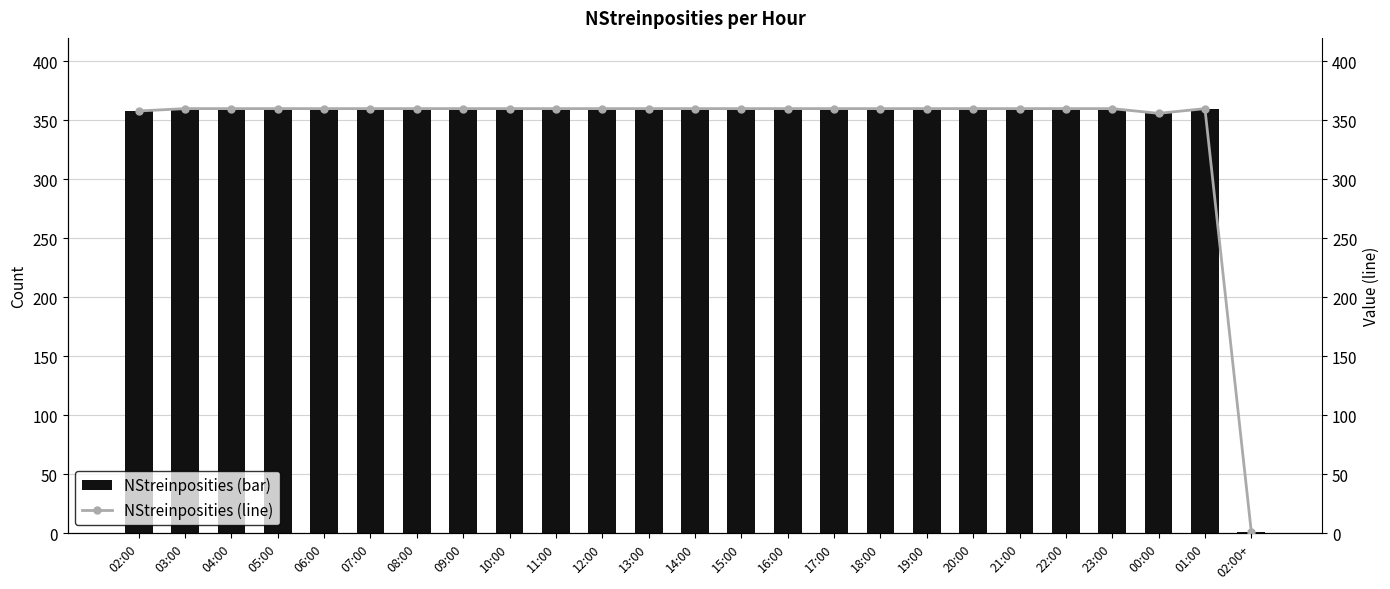

Reading right to left, what are all the values shown in this chart?

NStreinposities (bar): 02:00+=1	01:00=360	00:00=356	23:00=360	22:00=360	21:00=360	20:00=360	19:00=360	18:00=360	17:00=360	16:00=360	15:00=360	14:00=360	13:00=360	12:00=360	11:00=360	10:00=360	09:00=360	08:00=360	07:00=360	06:00=360	05:00=360	04:00=360	03:00=360	02:00=358
NStreinposities (line): 02:00+=1	01:00=360	00:00=356	23:00=360	22:00=360	21:00=360	20:00=360	19:00=360	18:00=360	17:00=360	16:00=360	15:00=360	14:00=360	13:00=360	12:00=360	11:00=360	10:00=360	09:00=360	08:00=360	07:00=360	06:00=360	05:00=360	04:00=360	03:00=360	02:00=358